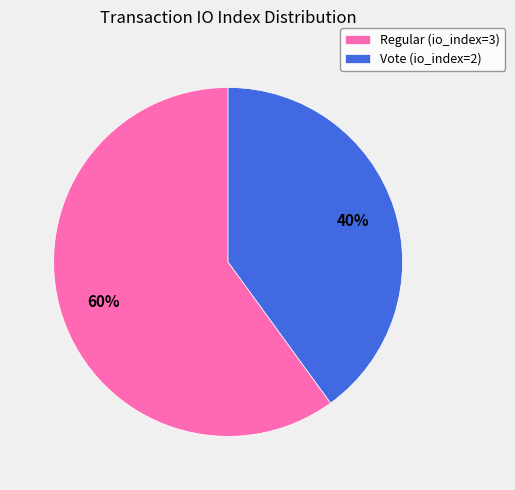

Rank the categories by value from lowest to highest.

Vote (io_index=2), Regular (io_index=3)